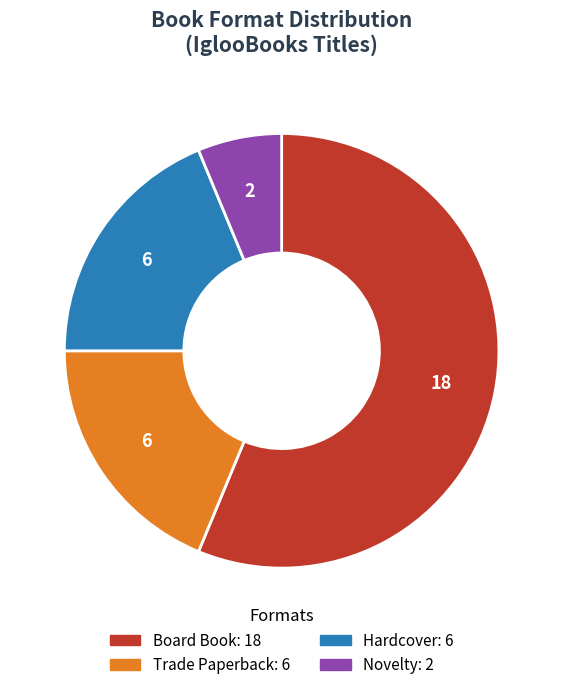

Which slice represents more than half of the pie?

Board Book